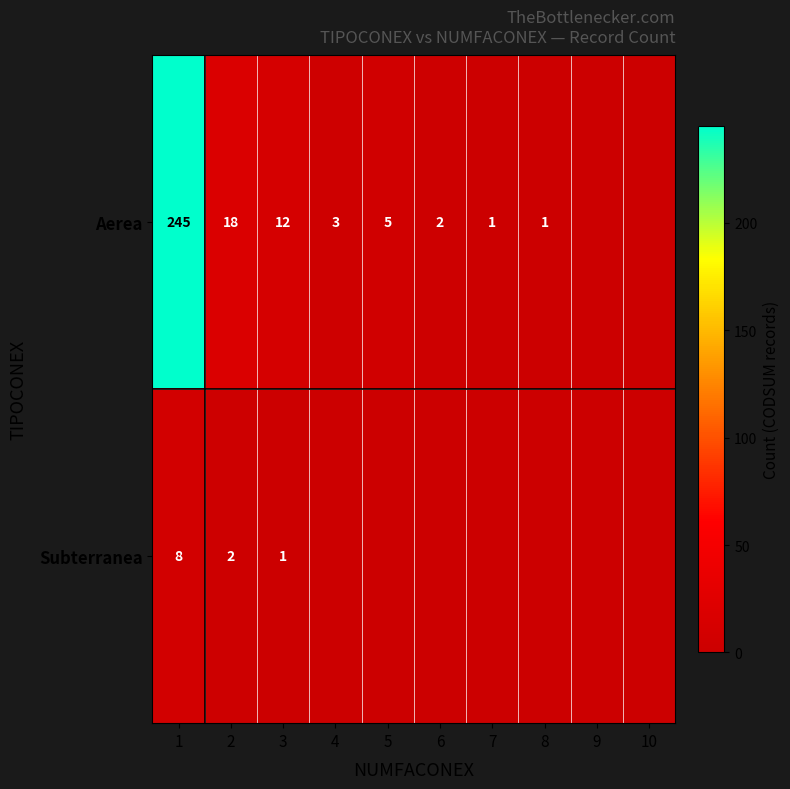

What is the sum of the Aerea values at 3 and 6?

14